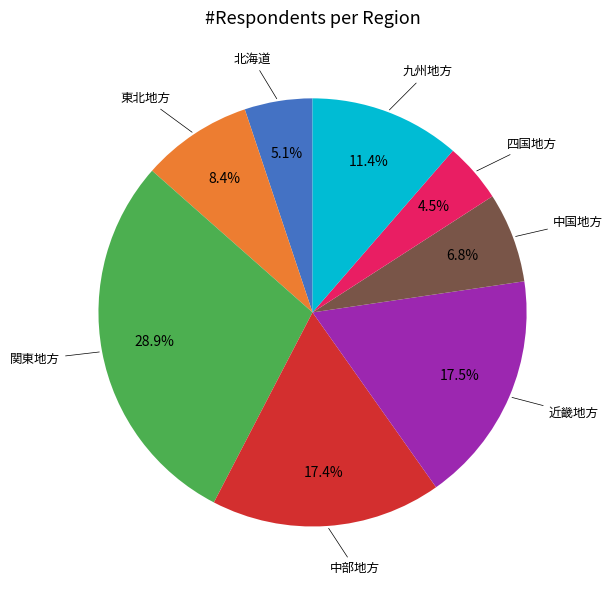

Is there any slice that represents more than half of the pie?

No